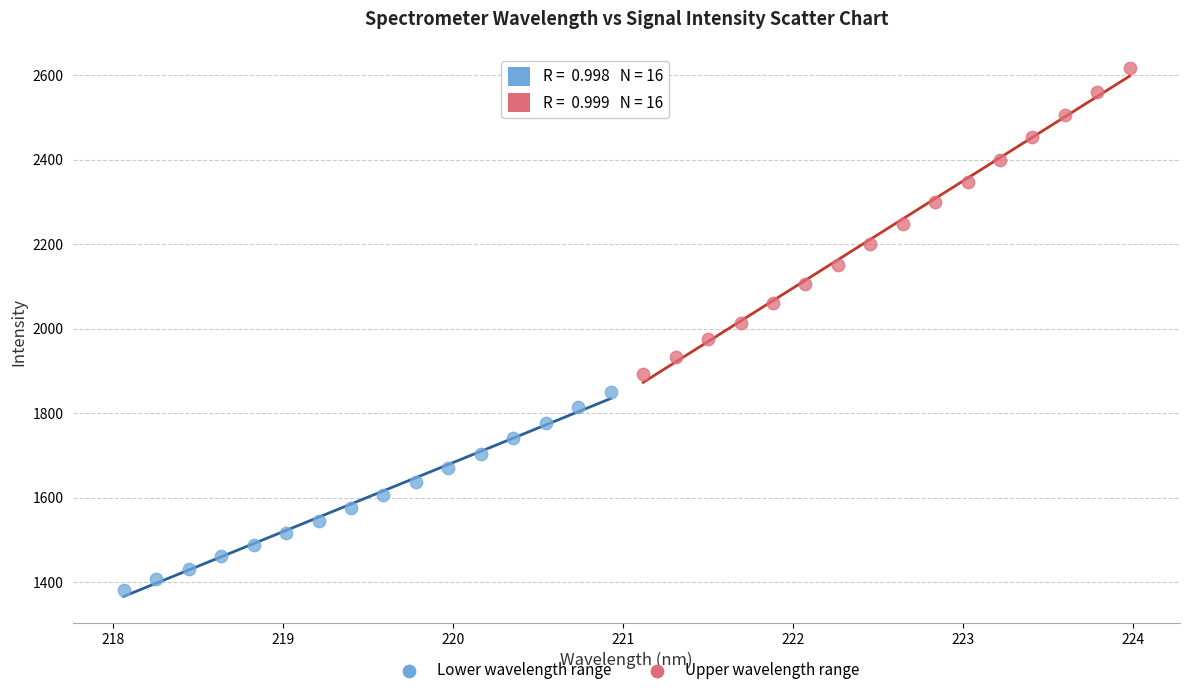

Which series contains the lowest Y value?

Lower wavelength range